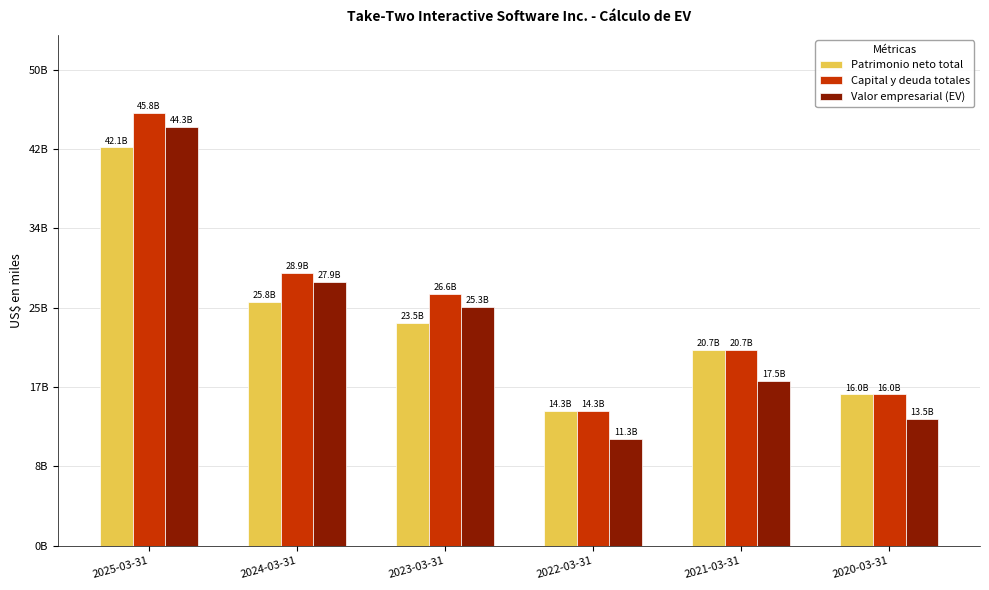

What are all the series names shown in the legend?

Patrimonio neto total, Capital y deuda totales, Valor empresarial (EV)